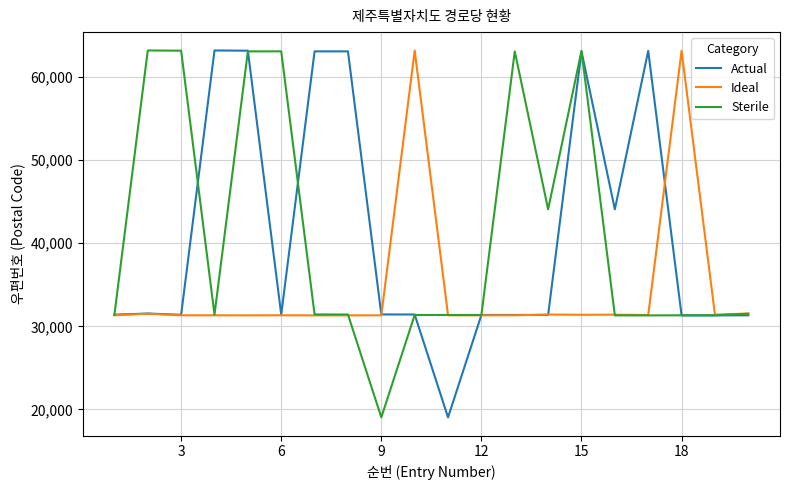

What is the difference between the second highest and second lowest values in the Ideal series?

31811